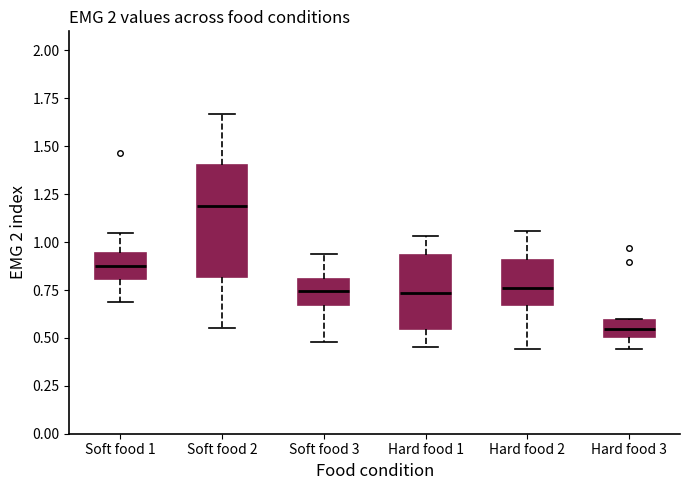

Reading left to right, read every box against the y-axis: the position of its median line, the range the box covers, and the ends of its whiskers. The values are not printed on the chart, so give them approximately, as read against the axis.

Soft food 1: median 0.90, box 0.80 to 0.95, whiskers 0.70 to 1.05
Soft food 2: median 1.20, box 0.80 to 1.40, whiskers 0.55 to 1.65
Soft food 3: median 0.75, box 0.65 to 0.80, whiskers 0.50 to 0.95
Hard food 1: median 0.75, box 0.55 to 0.95, whiskers 0.45 to 1.05
Hard food 2: median 0.75, box 0.65 to 0.90, whiskers 0.45 to 1.05
Hard food 3: median 0.55, box 0.50 to 0.60, whiskers 0.45 to 0.60